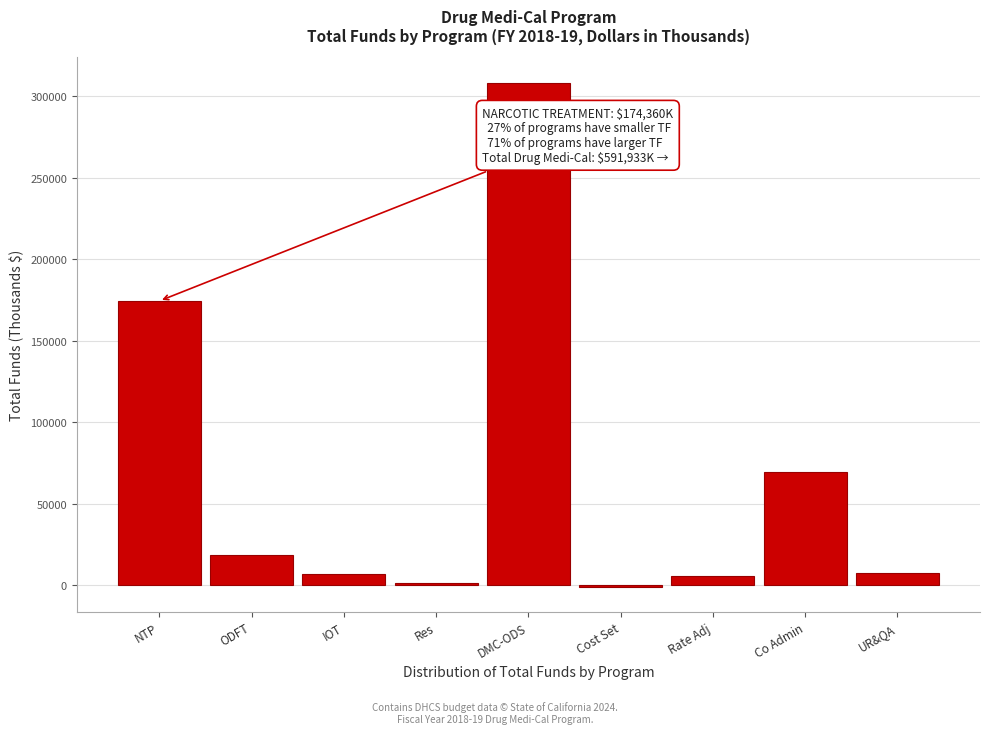

Read the value at IOT.

7175